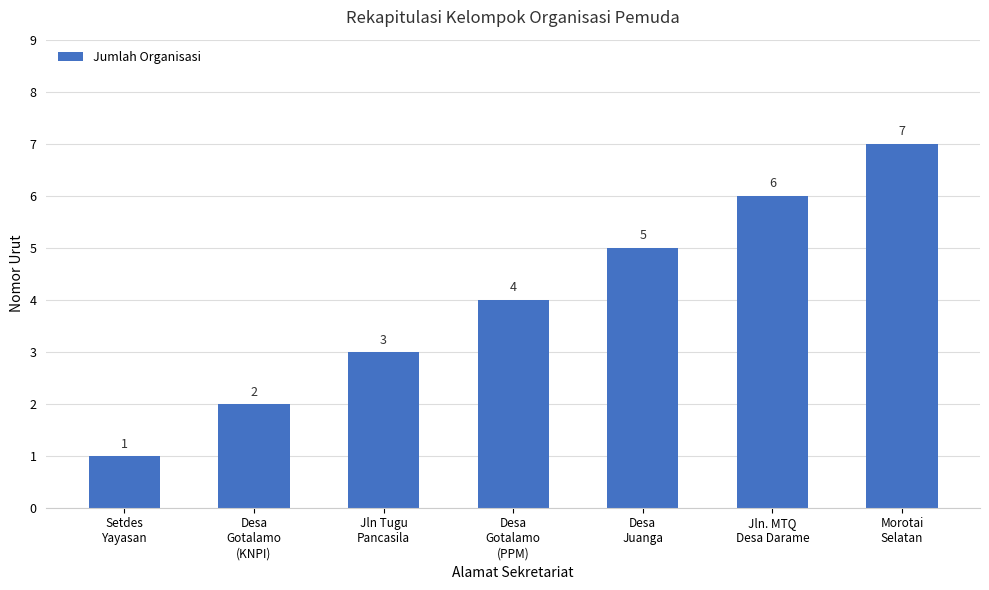

What is the smallest value displayed?

1